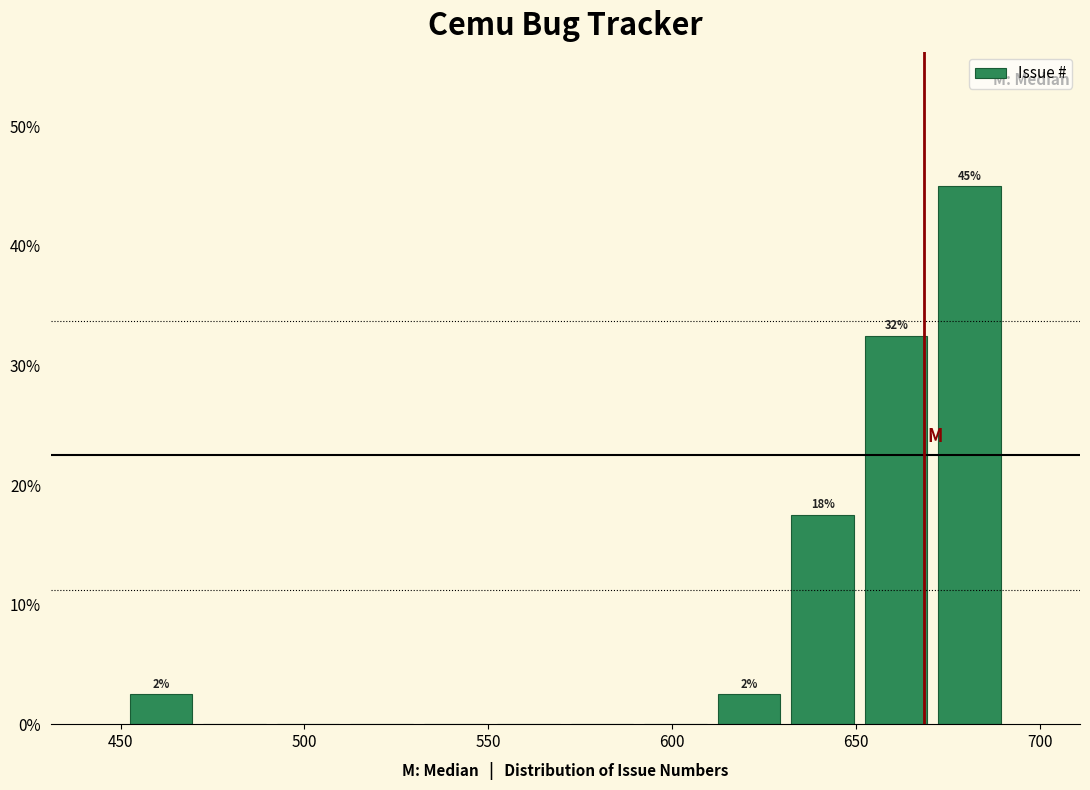

Which range on the x-axis has the tallest bar?

671 to 691